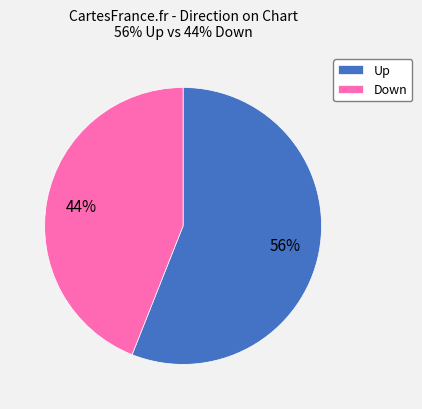

Count the number of slices in the pie.

2